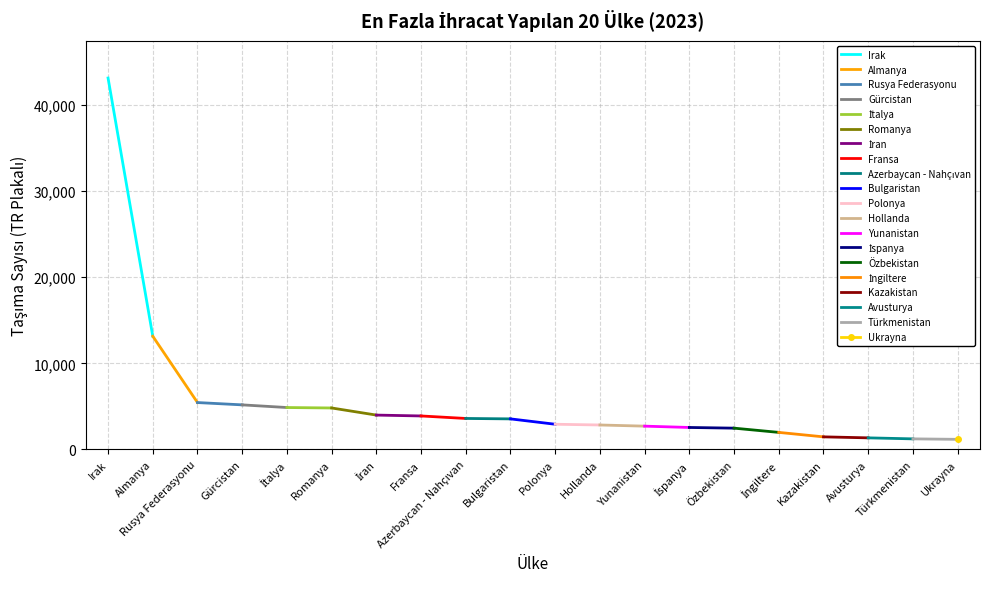

Which category has the highest value across all series?

Irak